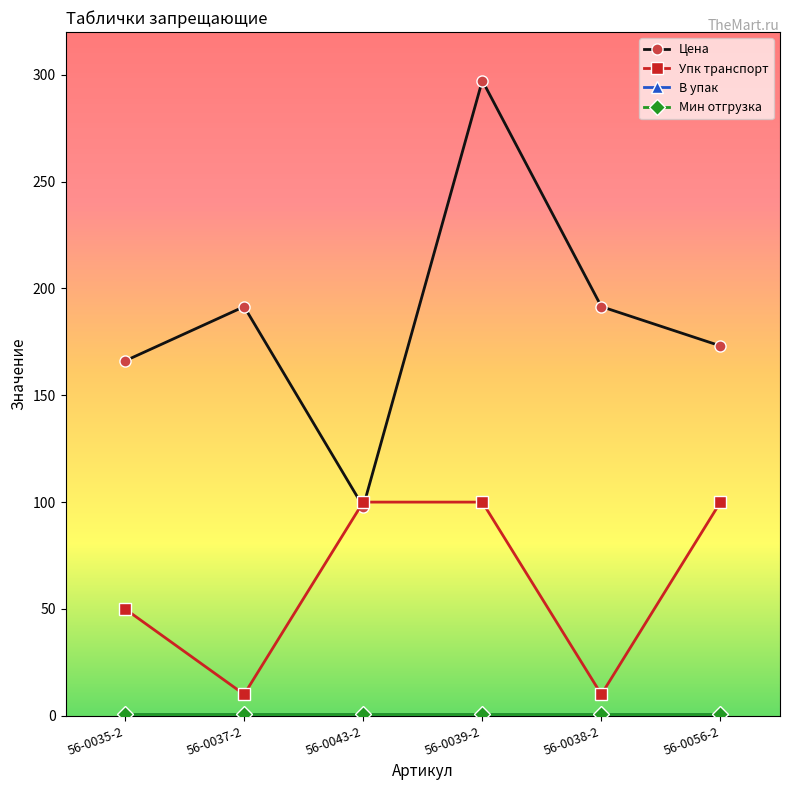

Is this an area chart (filled region under the line)?

No